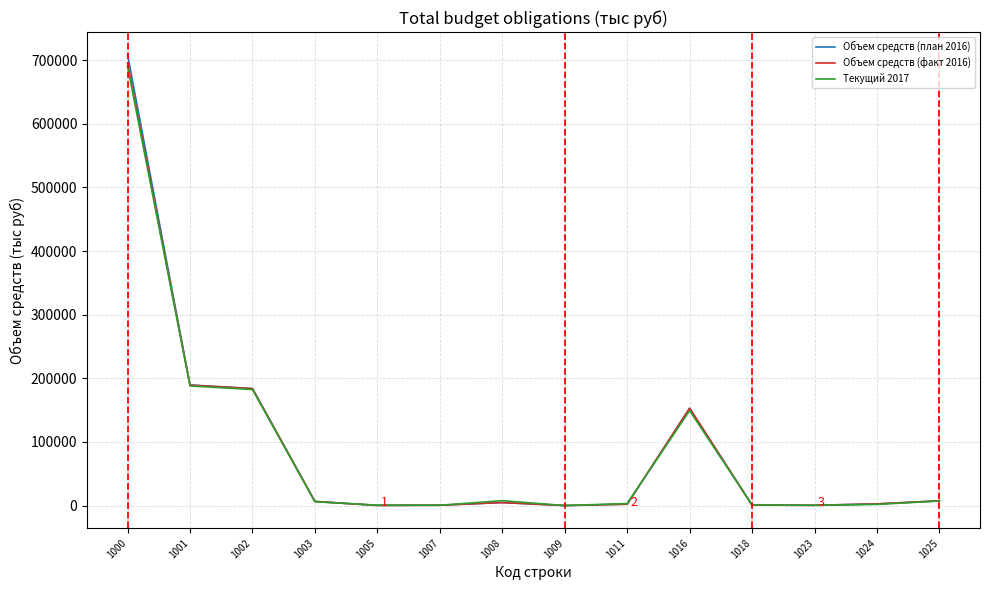

What is the greatest value displayed?

708671.3